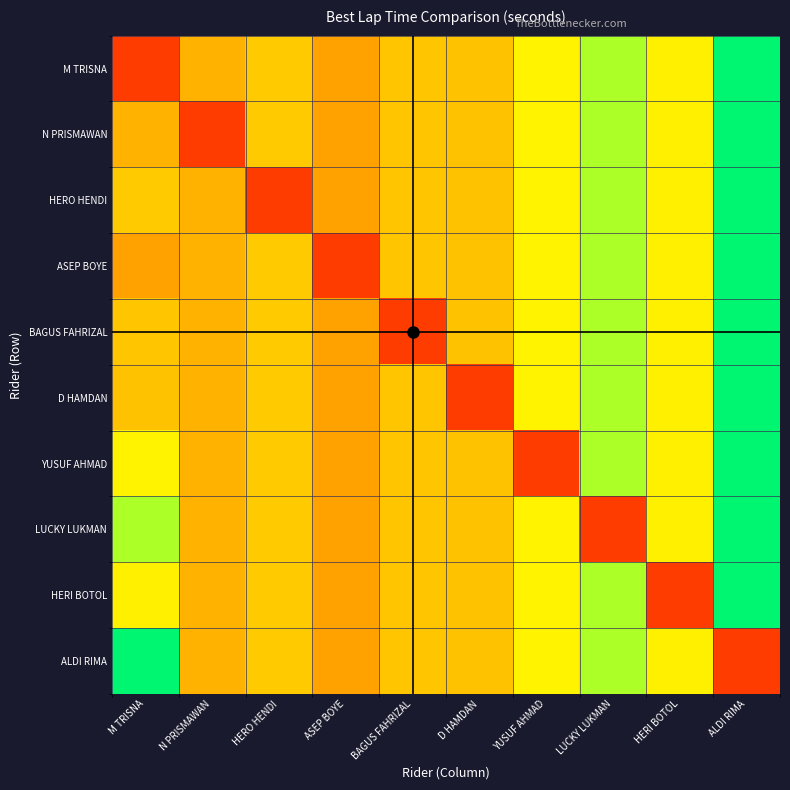

What is the difference between the highest and lowest values at YUSUF AHMAD?

1.1